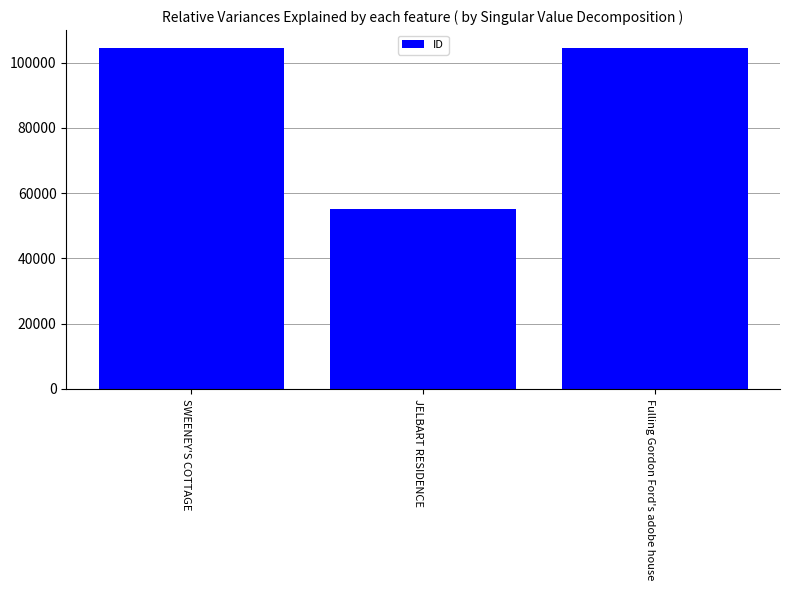

What is the change in value from SWEENEY'S COTTAGE to Fulling Gordon Ford's adobe house?

-25